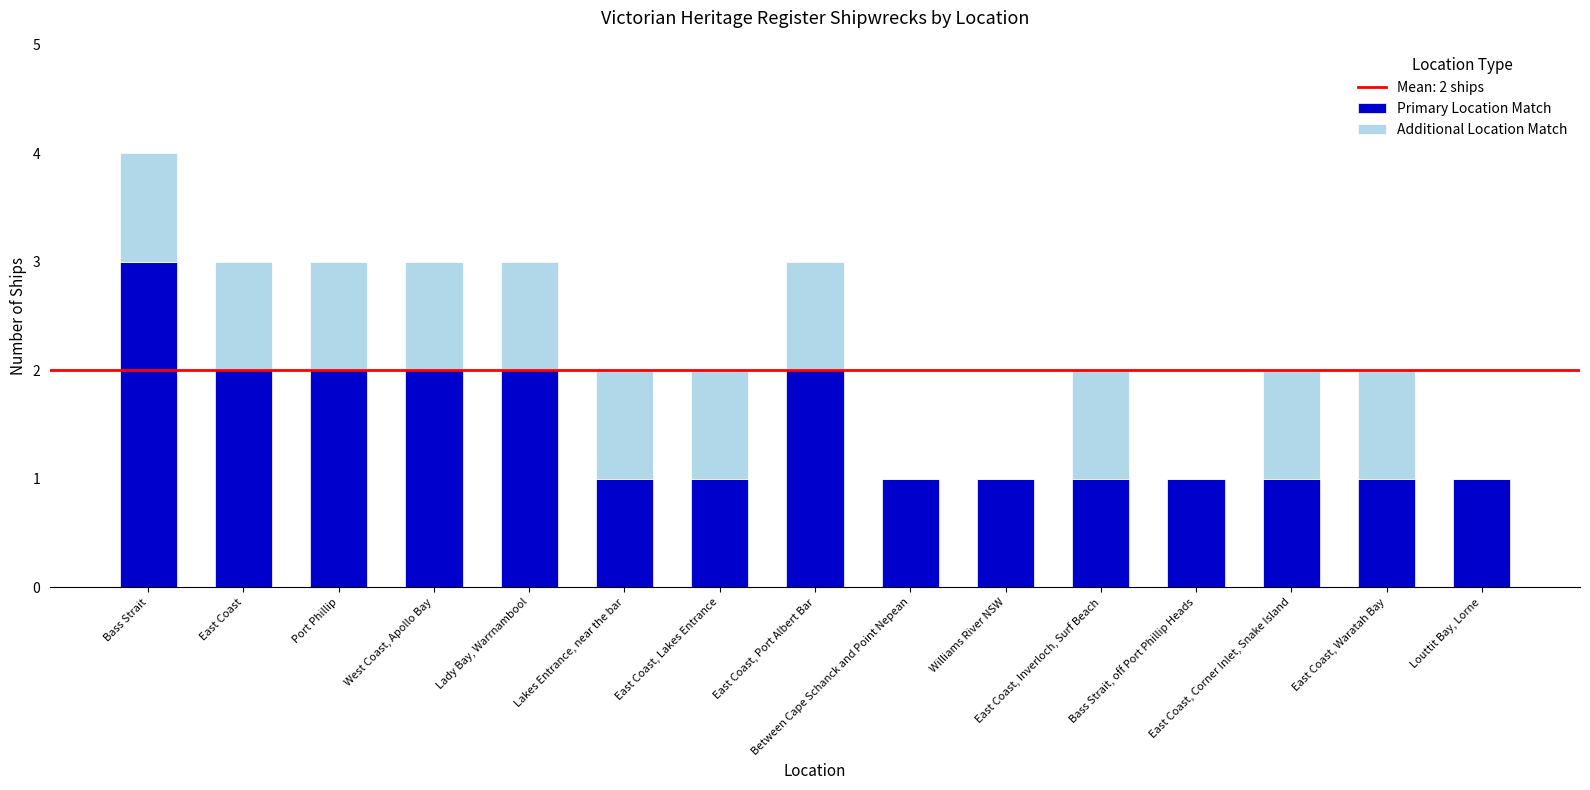

What is the sum of all Primary Location Match values?

22